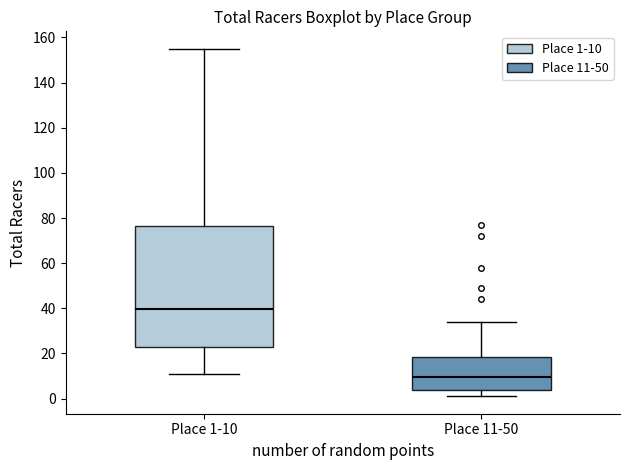

Which box has the lowest median line?

Place 11-50